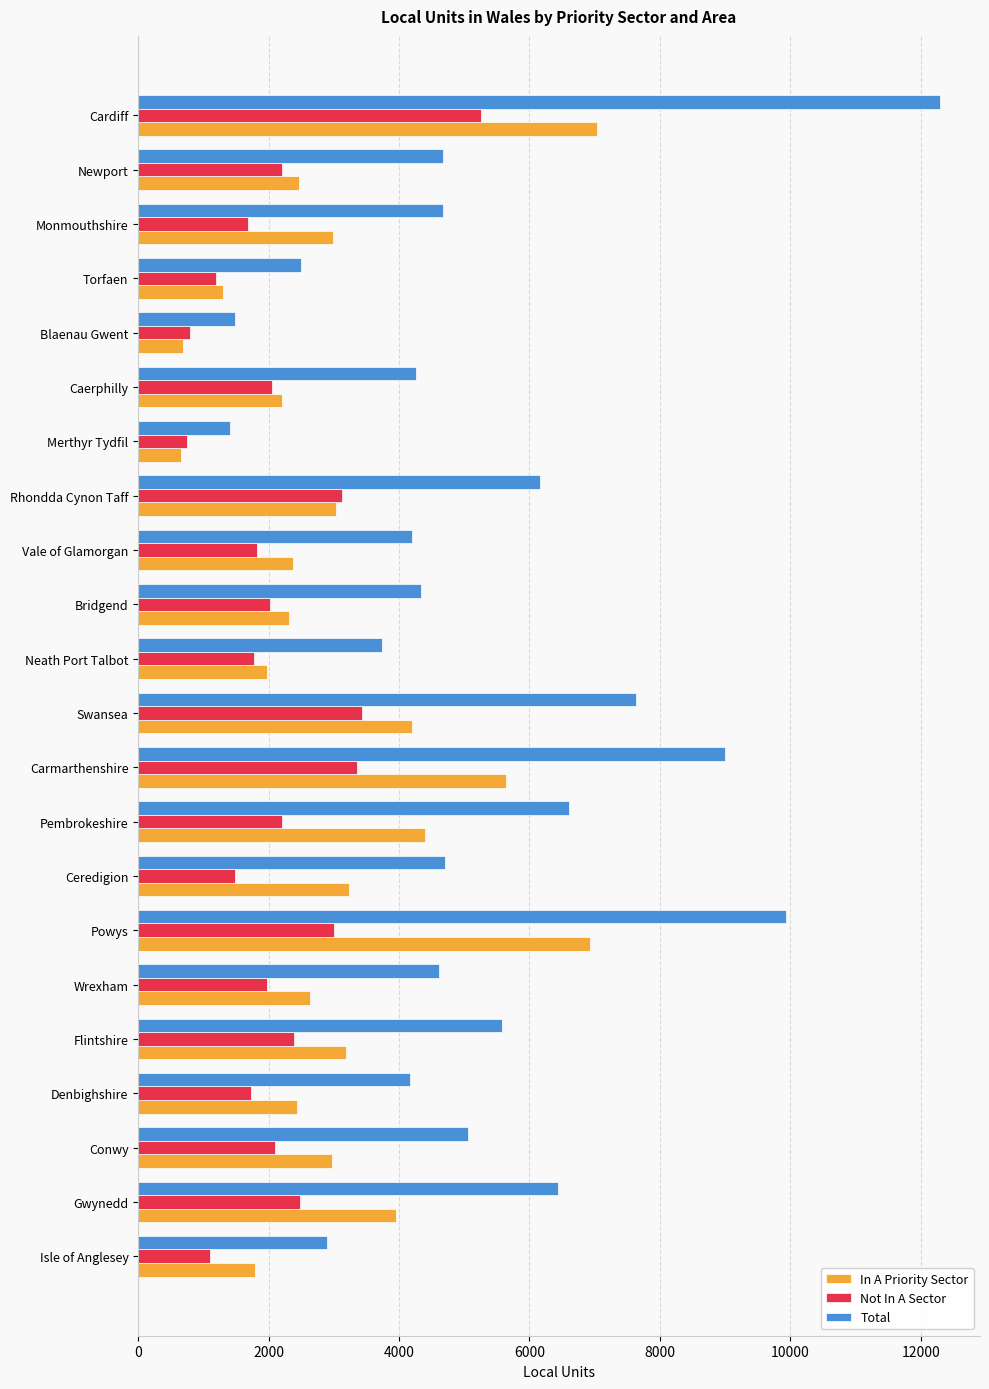

Which series has the largest total across all categories?

Total